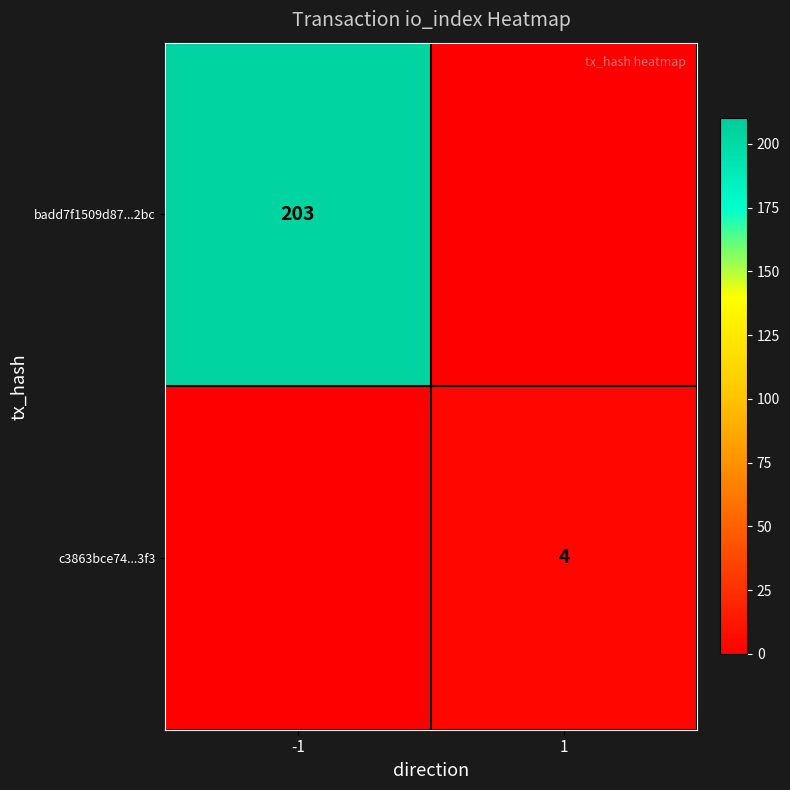

The value of badd7f1509d87...2bc at -1 is 203. True or false?

True